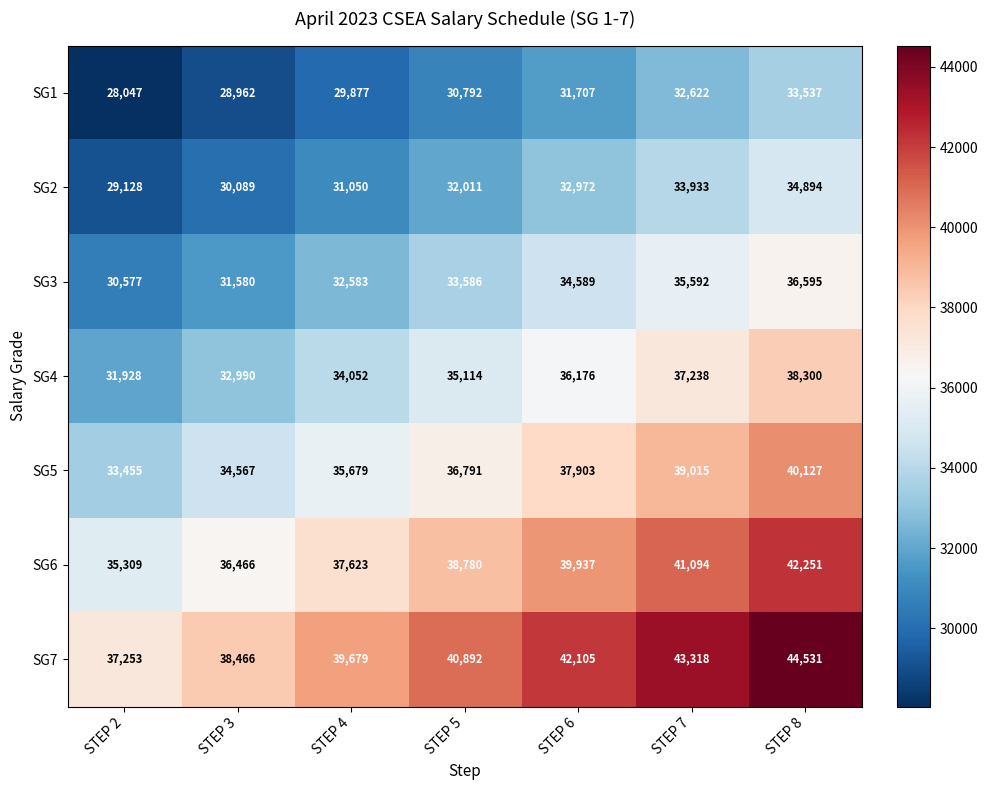

What value does the SG2 series have at STEP 7, to the nearest 10?

33930